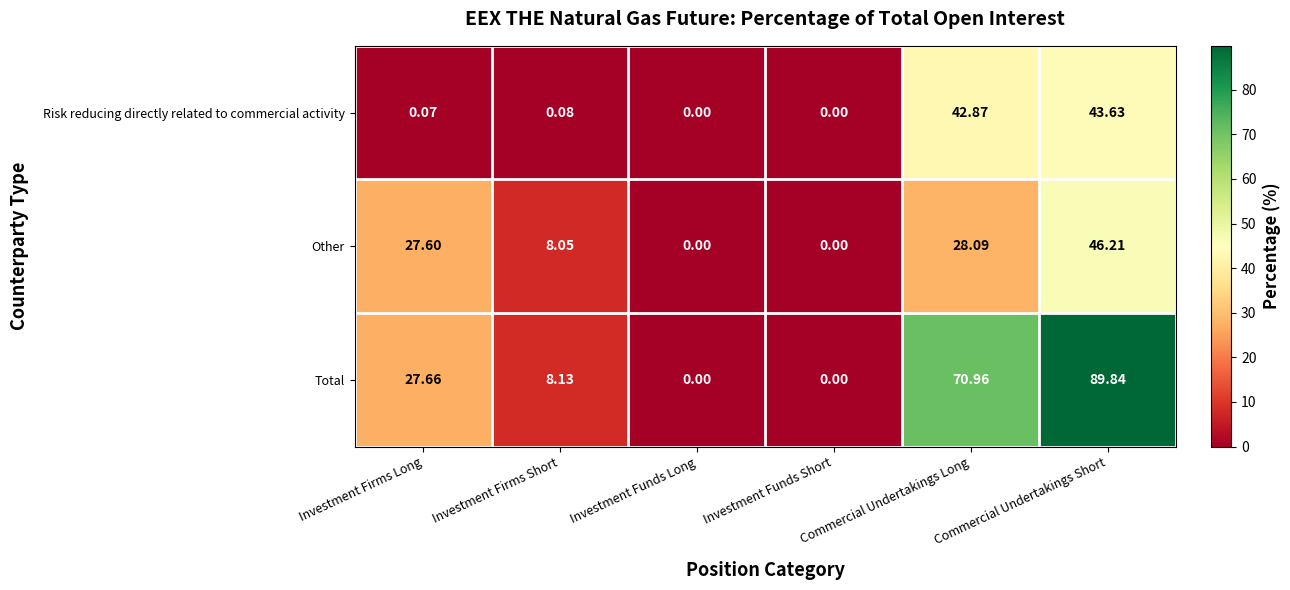

At which label does Other reach its peak?

Commercial Undertakings Short